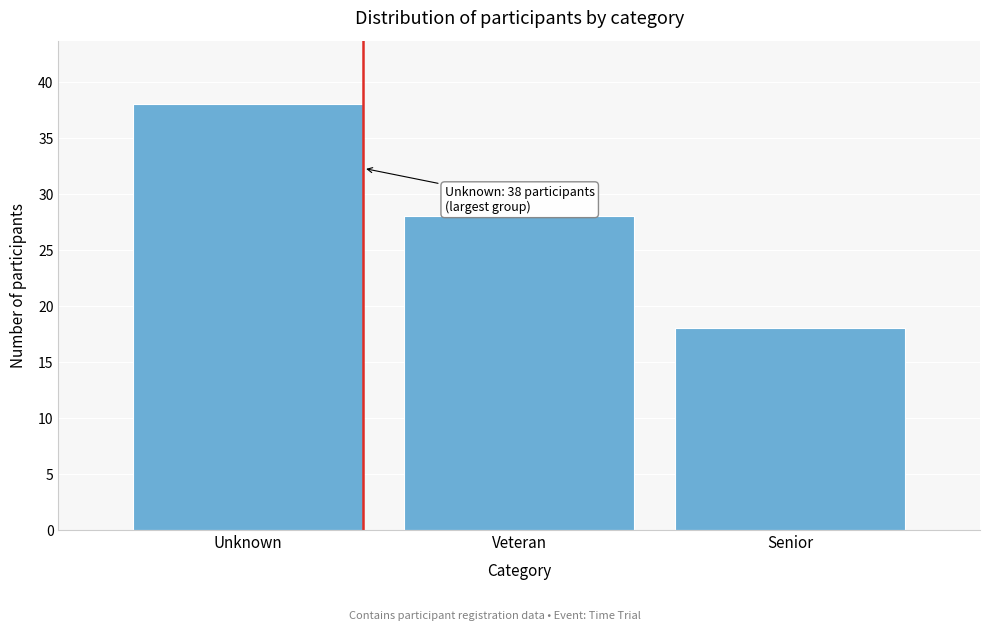

Reading left to right, list all the values displayed in this chart.

Unknown=38	Veteran=28	Senior=18